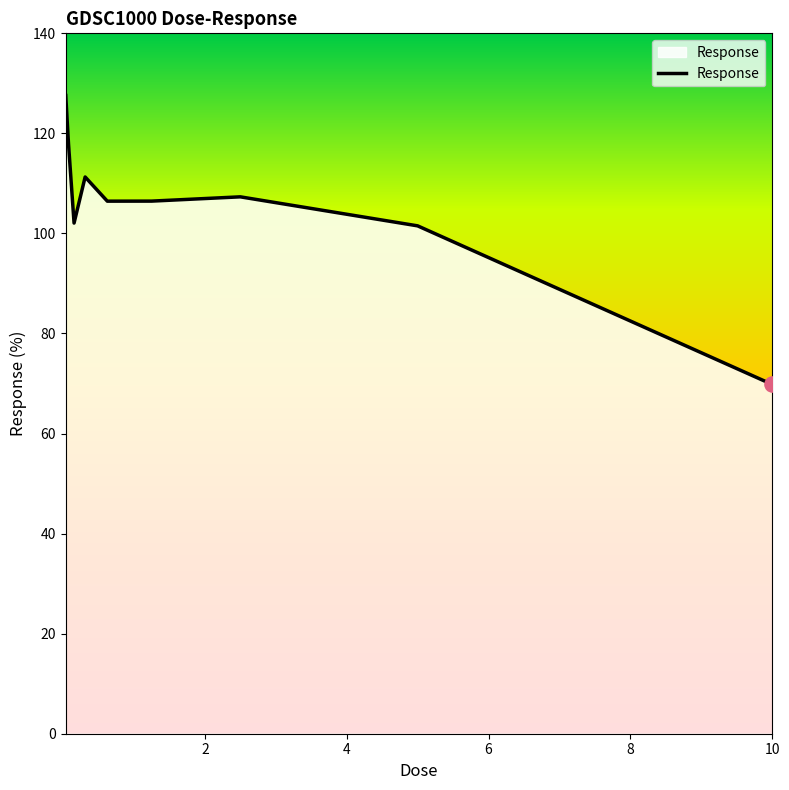

What is the maximum value shown in the chart?

127.6